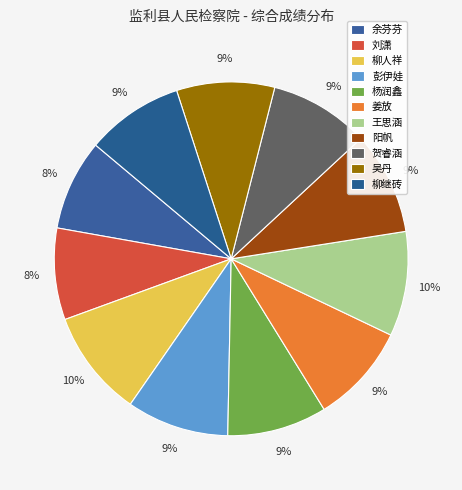

Does any single category account for the majority?

No